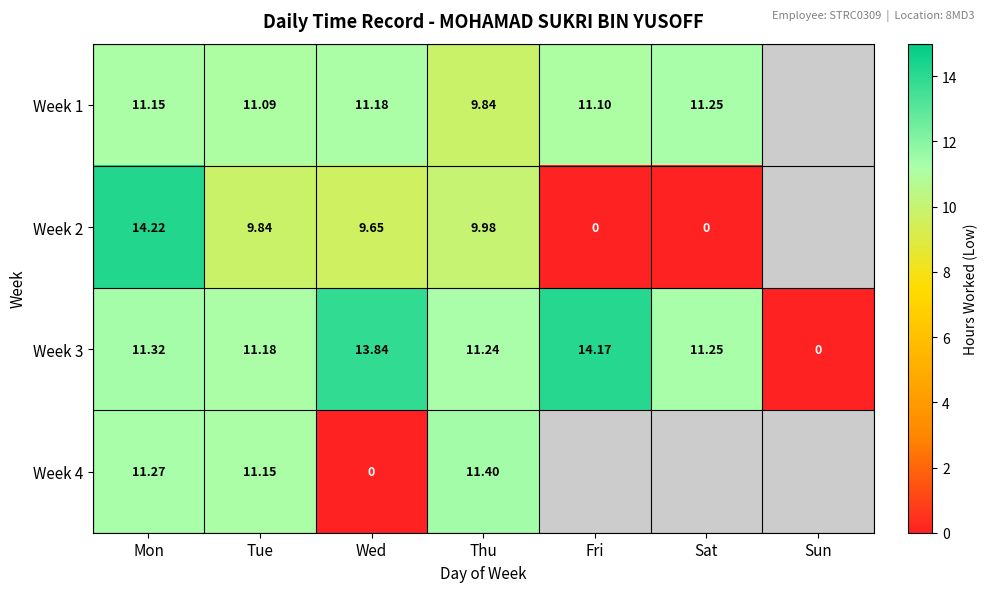

Is the value of Week 1 at Mon greater than the value of Week 3 at Thu?

No